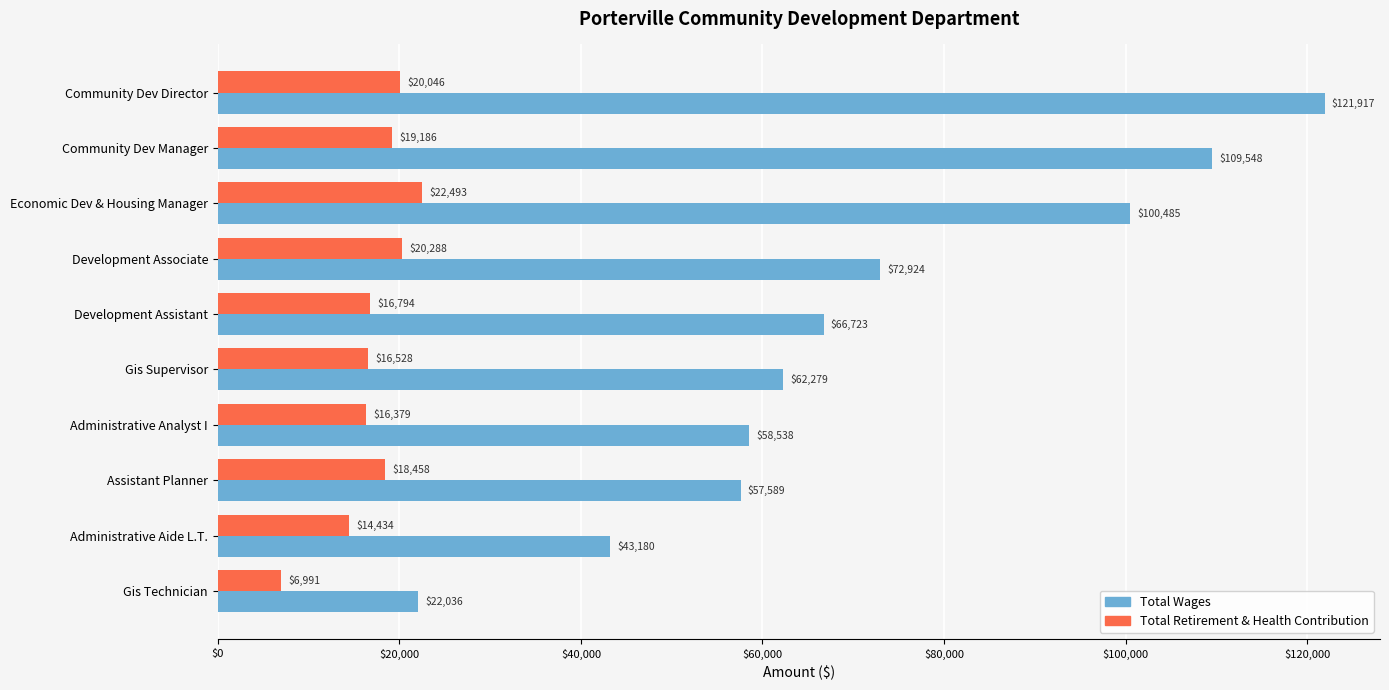

What is the greatest value displayed?

121917.0